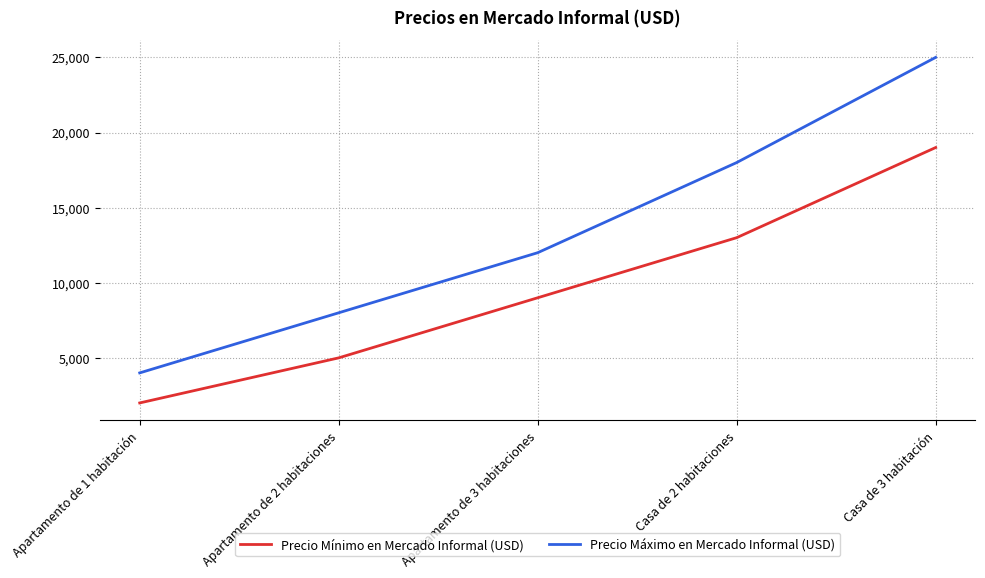

At which label is Precio Mínimo en Mercado Informal (USD) closest to 10500?

Apartamento de 3 habitaciones